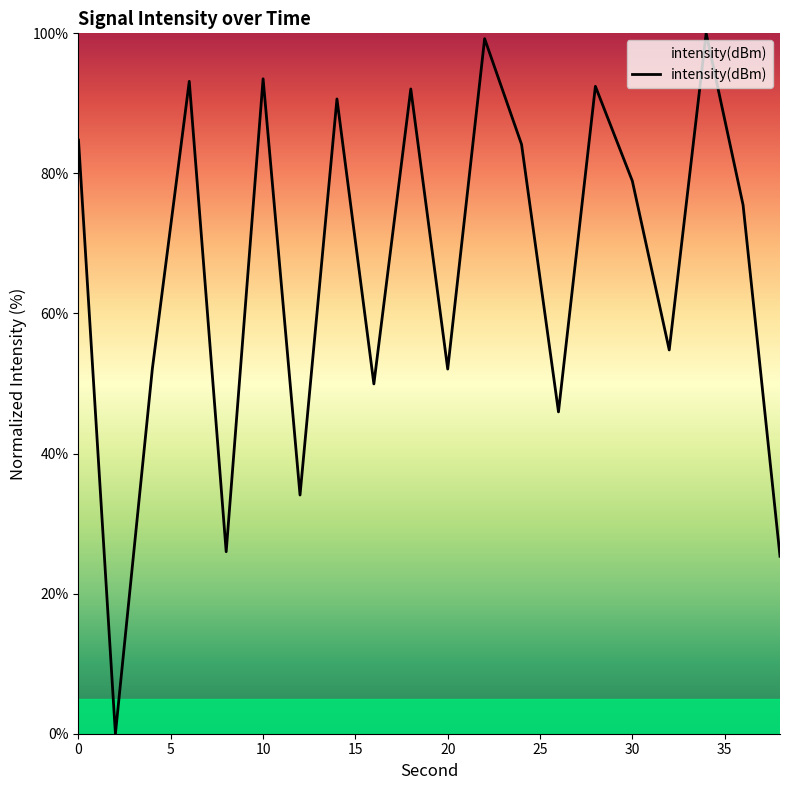

What is the difference between the maximum and minimum values?

100.0